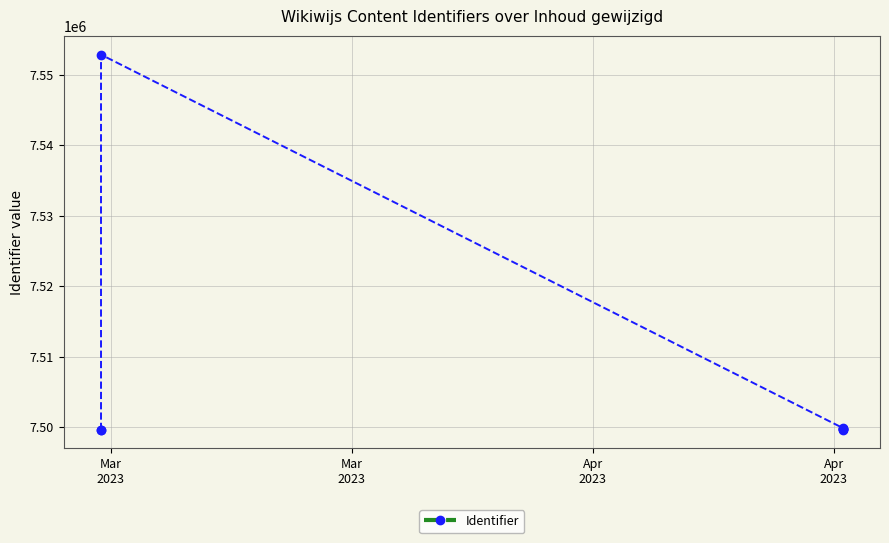

Which label corresponds to the smallest value in the chart?

Mar
2023